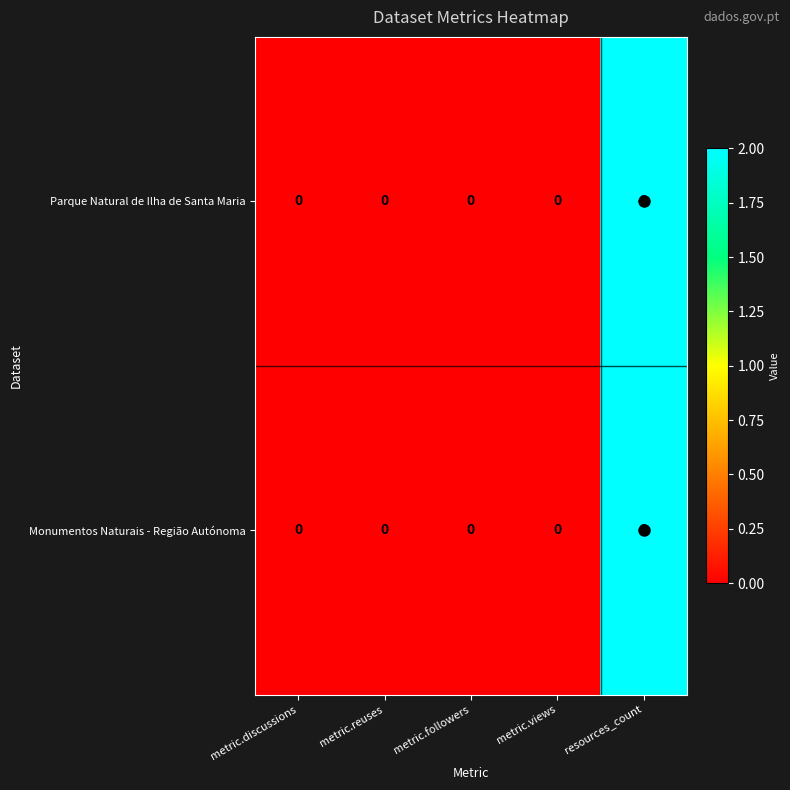

The value of Parque Natural de Ilha de Santa Maria at metric.followers is -1. True or false?

False